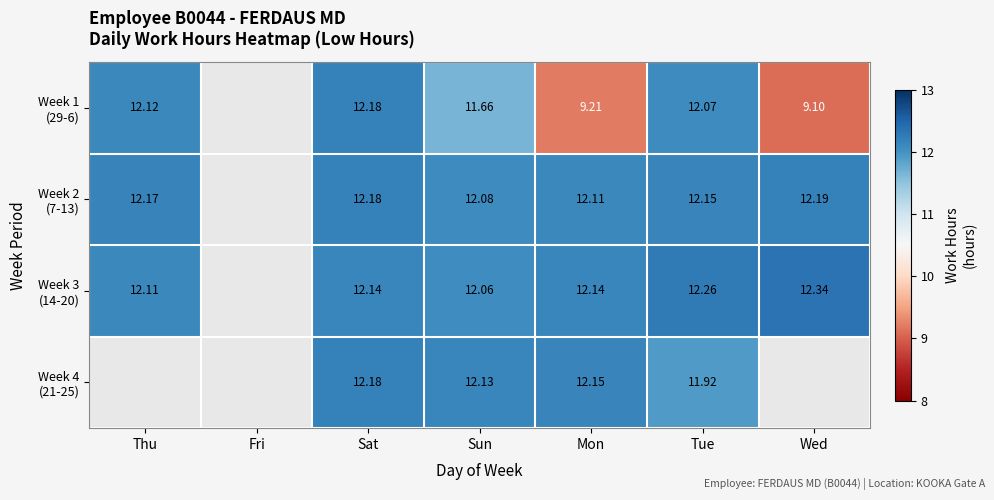

Which category has the highest value across all series?

Wed